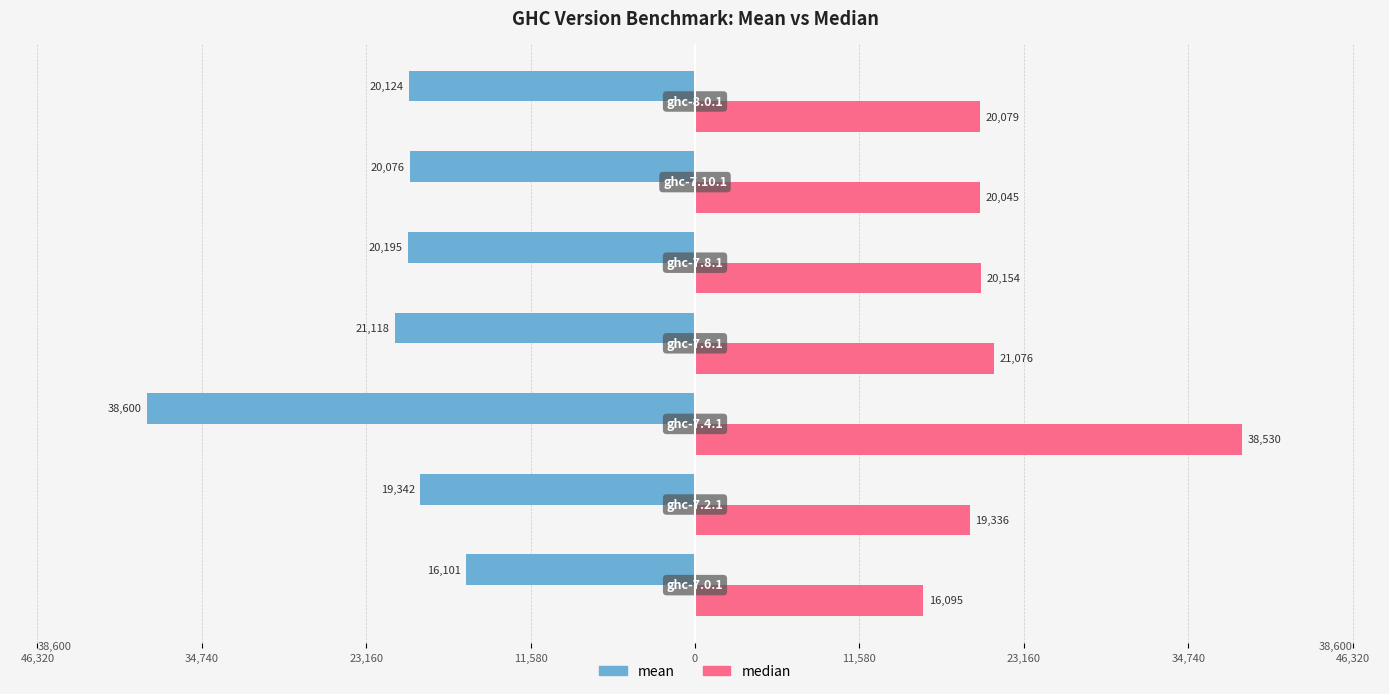

Reading left to right, what are all the values shown in this chart?

mean: 46,320=-16100.6	34,740=-19342.0	23,160=-38599.9	11,580=-21117.7	0=-20195.1	11,580=-20075.6	23,160=-20124.0
median: 46,320=16095.0	34,740=19335.7	23,160=38530.4	11,580=21075.6	0=20153.6	11,580=20044.7	23,160=20078.7